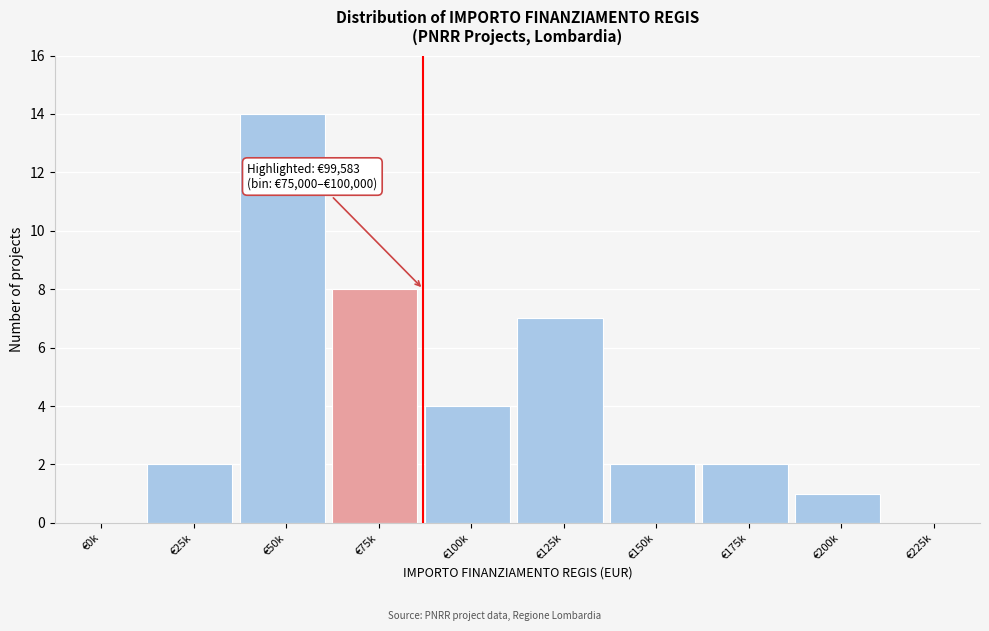

Reading left to right, list all the values displayed in this chart.

€0k=0	€25k=2	€50k=14	€75k=8	€100k=4	€125k=7	€150k=2	€175k=2	€200k=1	€225k=0